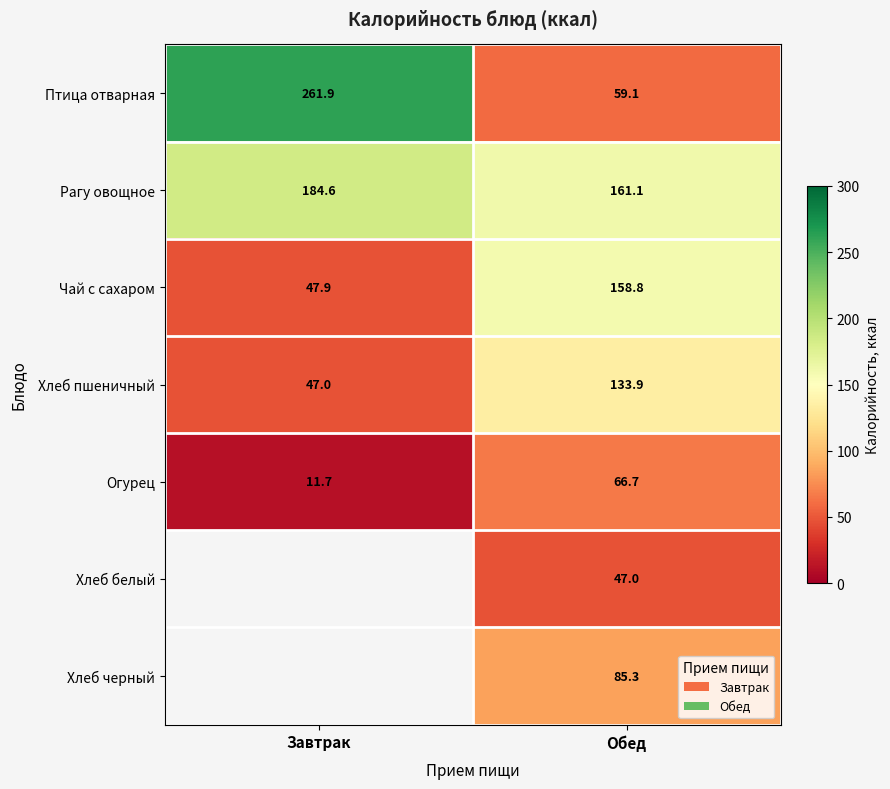

What is the difference between the maximum and minimum values in the Чай с сахаром series?

110.9